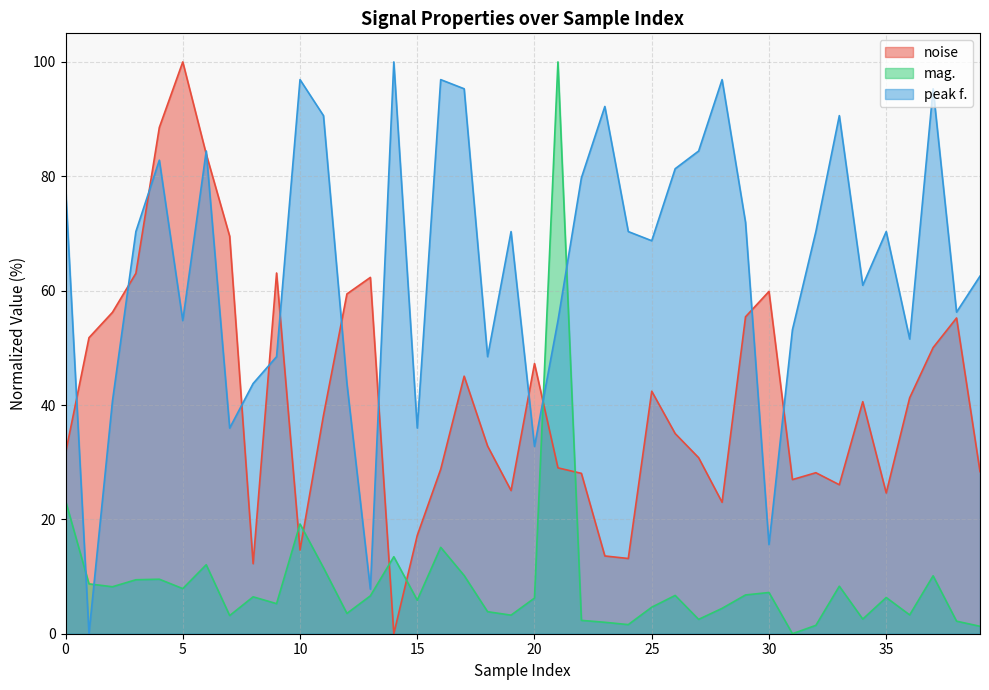

What is the highest value of the peak f. series?

100.0